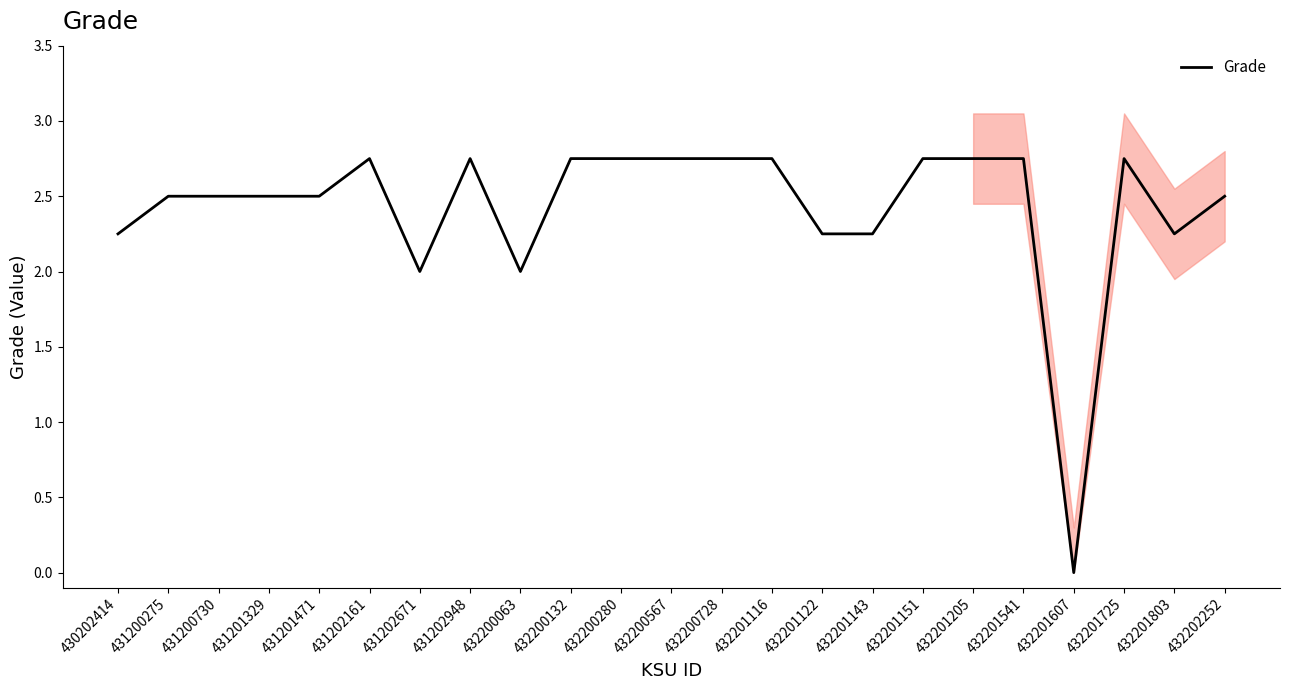

Reading left to right, extract all data points from this chart.

430202414=2.2	431200275=2.5	431200730=2.5	431201329=2.5	431201471=2.5	431202161=2.8	431202671=2.0	431202948=2.8	432200063=2.0	432200132=2.8	432200280=2.8	432200567=2.8	432200728=2.8	432201116=2.8	432201122=2.2	432201143=2.2	432201151=2.8	432201205=2.8	432201541=2.8	432201607=0.0	432201725=2.8	432201803=2.2	432202252=2.5